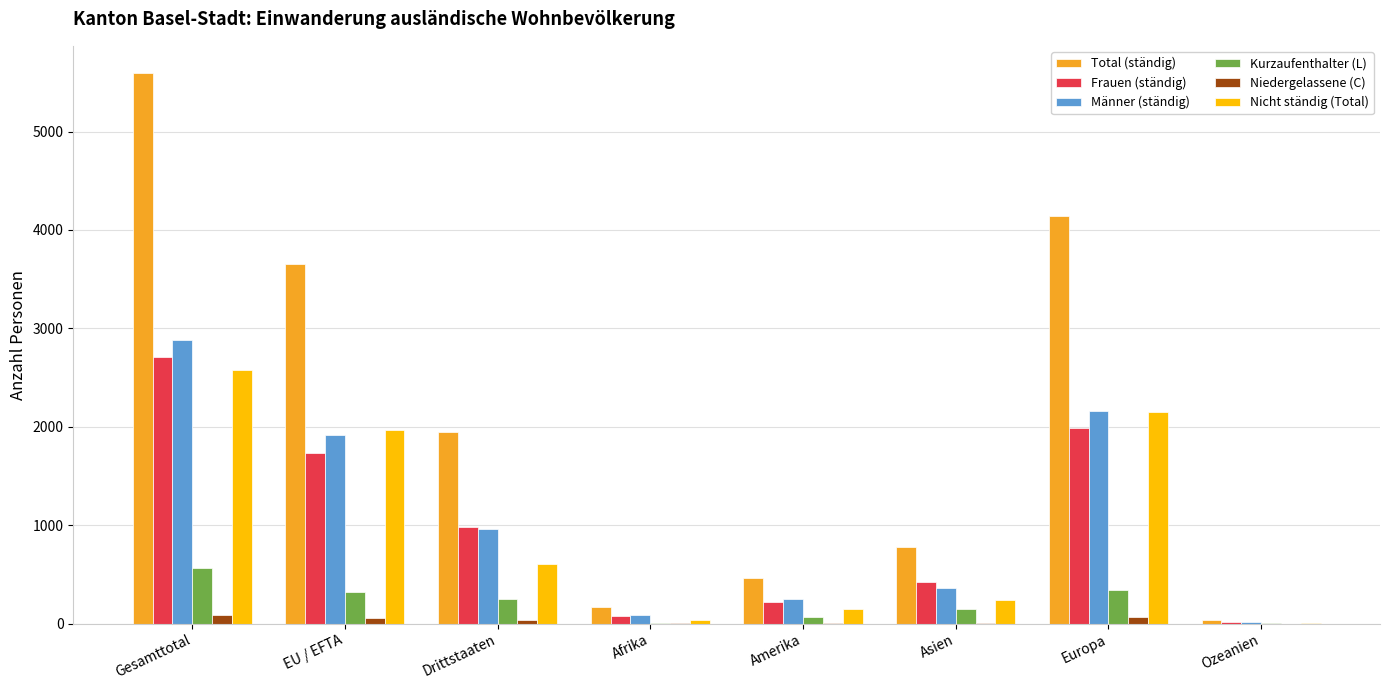

How many groups of bars are there?

8